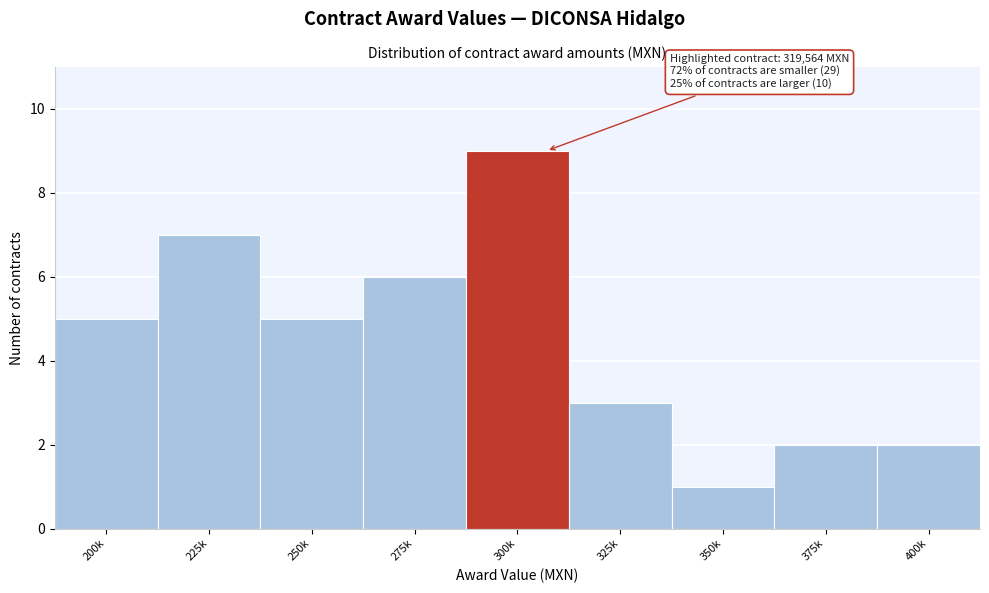

Reading left to right, what are all the values shown in this chart?

200k=5	225k=7	250k=5	275k=6	300k=9	325k=3	350k=1	375k=2	400k=2